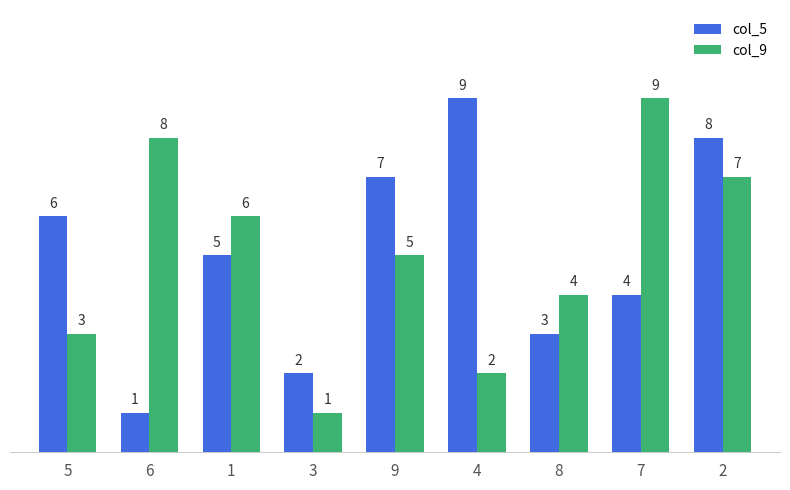

What is the value of the col_5 bar at the 7th from the left?

3